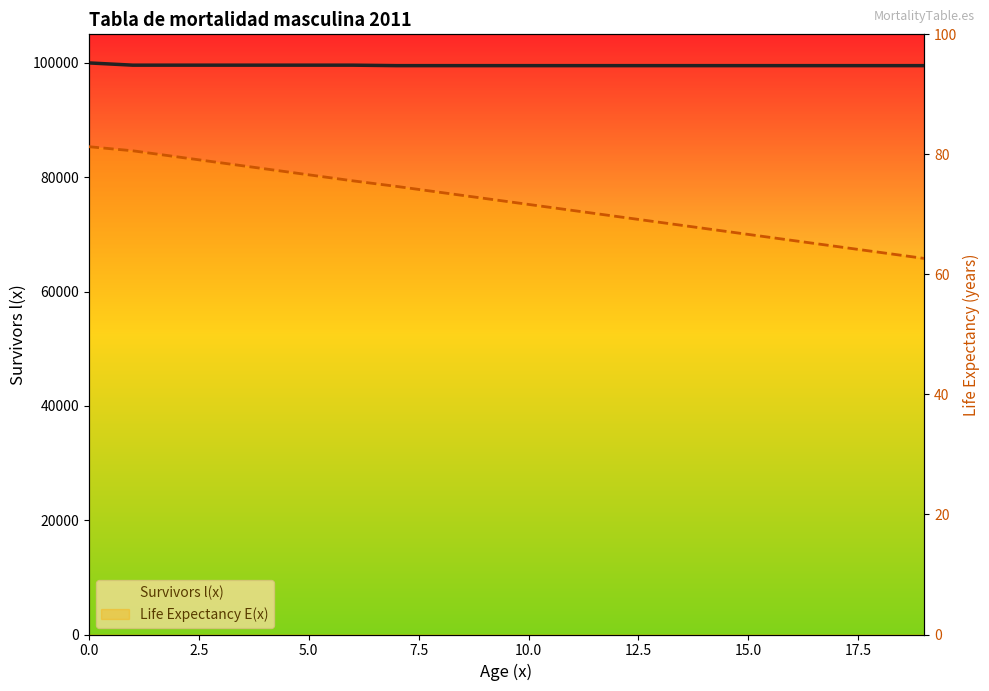

How many lines are shown in the chart?

2